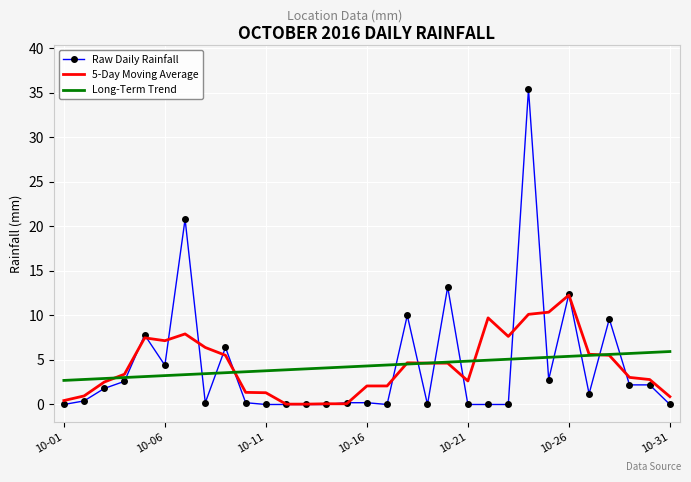

What is the sum of all Long-Term Trend values?

134.0